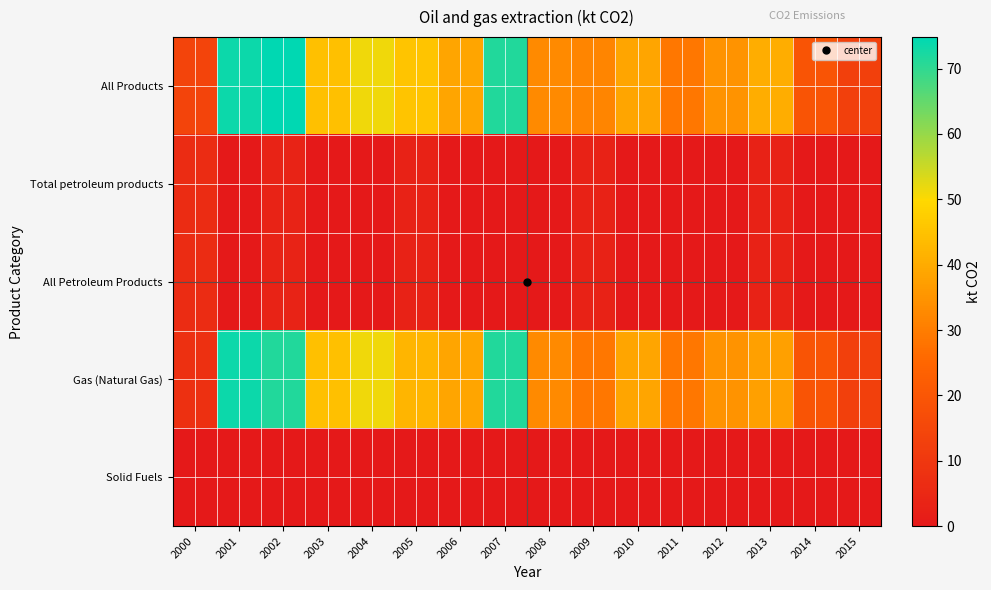

How many data points does each series have?

16